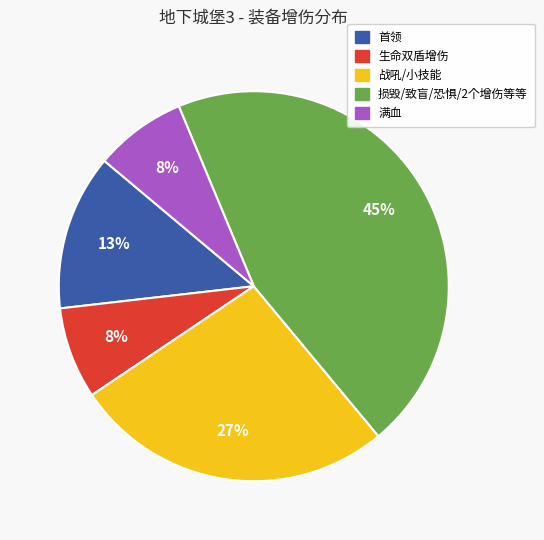

How many segments does this pie chart have?

5